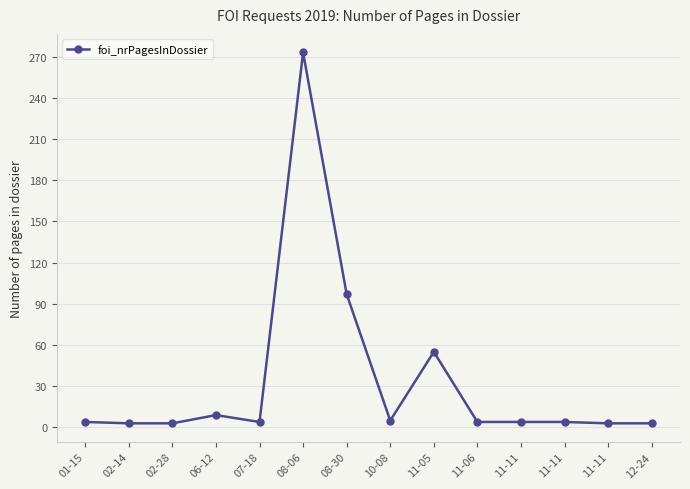

Reading left to right, what are all the values shown in this chart?

4	3	3	9	4	273	97	5	55	4	4	4	3	3